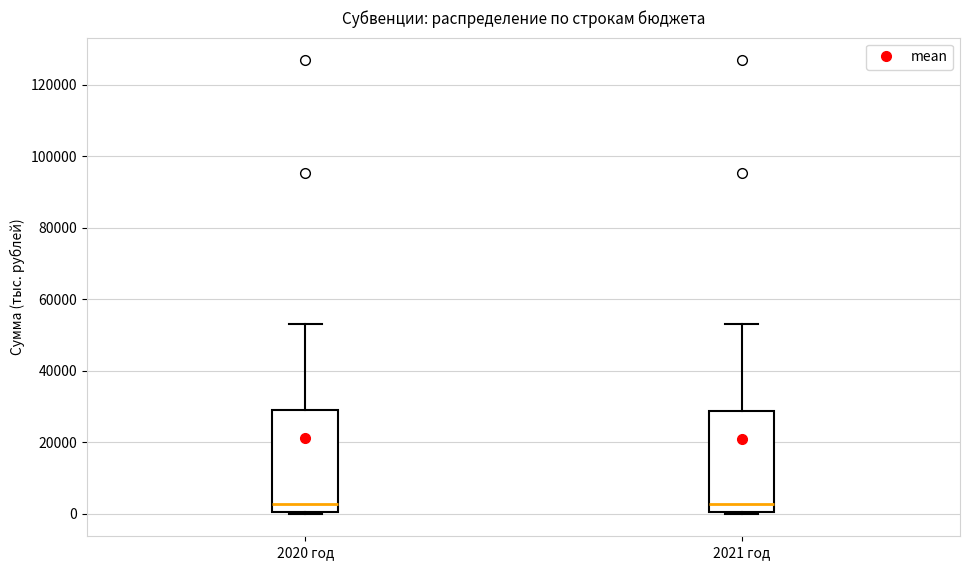

Where is the upper edge of the box for 2020 год on the y-axis? The values are not printed on the chart, so give them approximately, as read against the axis.

30000